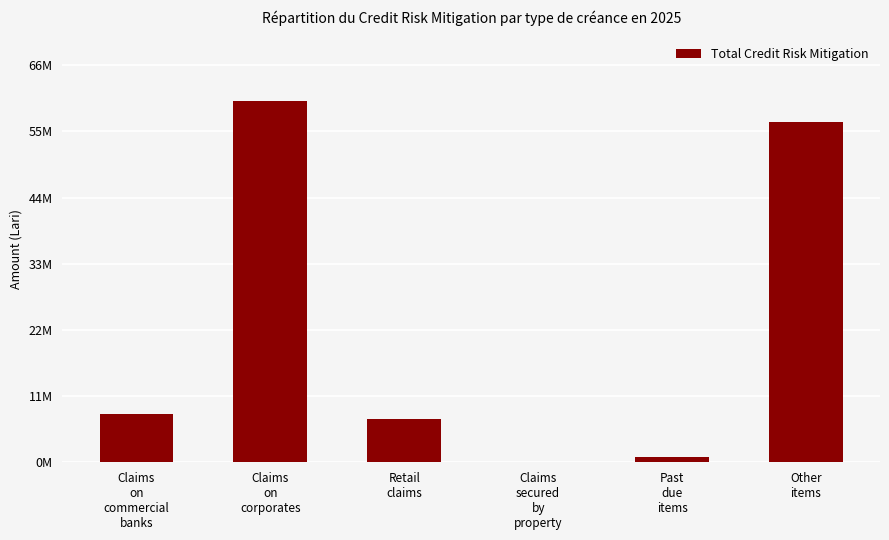

What is the maximum value shown in the chart?

60340743.7